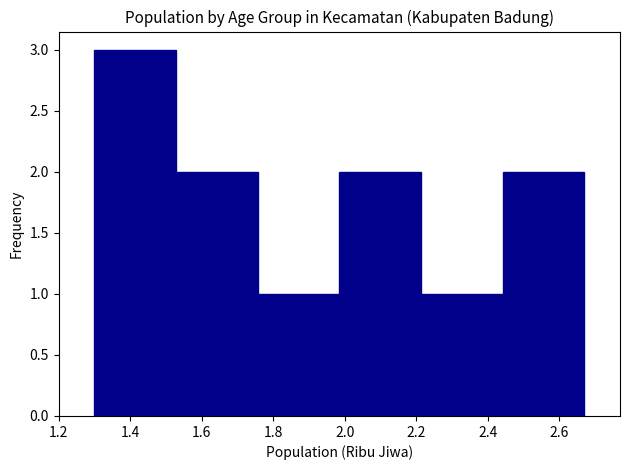

How tall is the bar that spans 1.52 to 1.76 on the x-axis? Neither the bar edges nor the heights are printed on the chart, so give them approximately, as read against the axes.

2